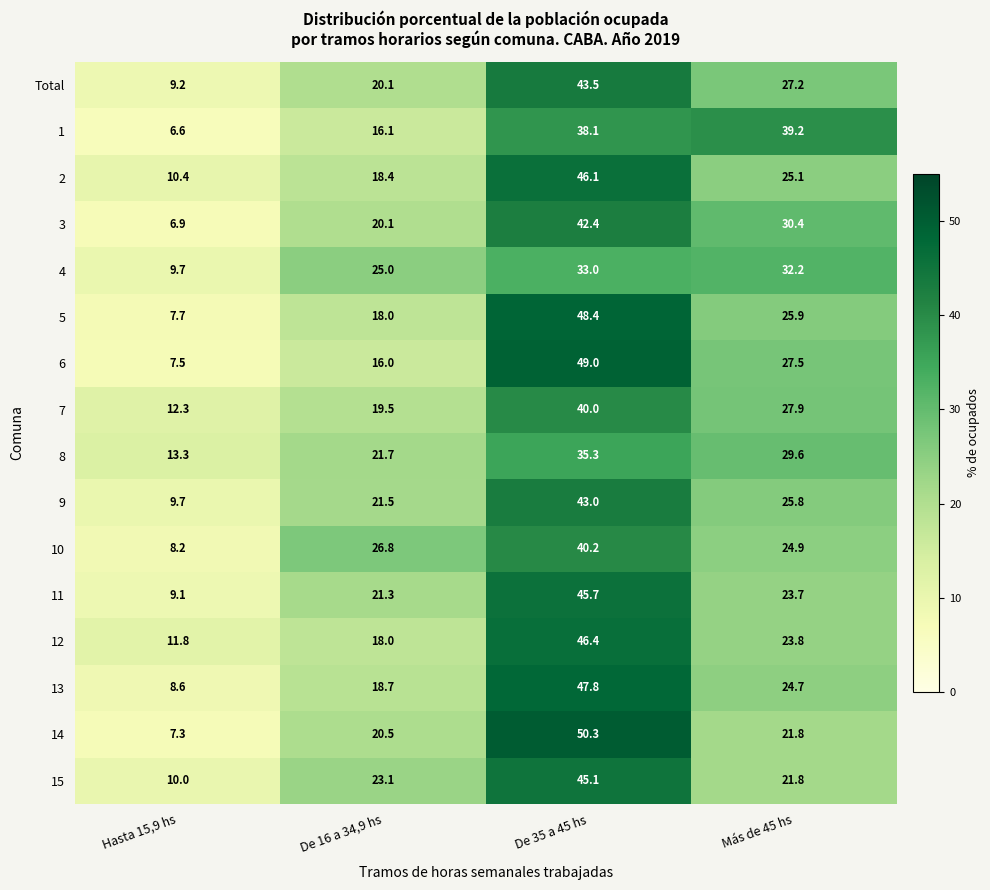

Between Hasta 15,9 hs and De 35 a 45 hs, which series saw the biggest shift?

14